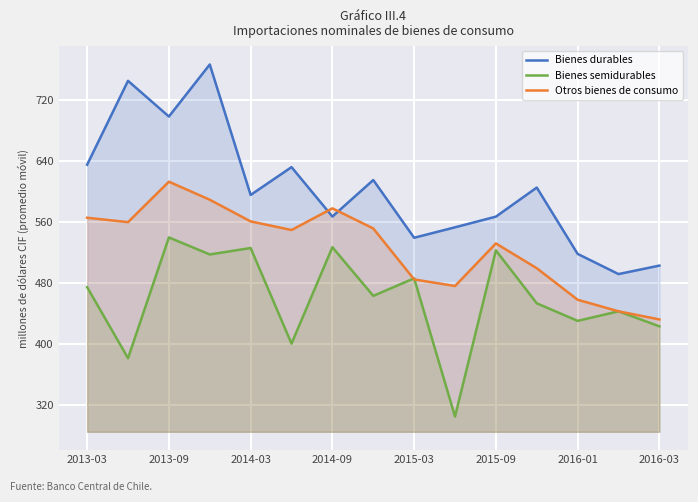

What is the smallest value displayed?

304.2